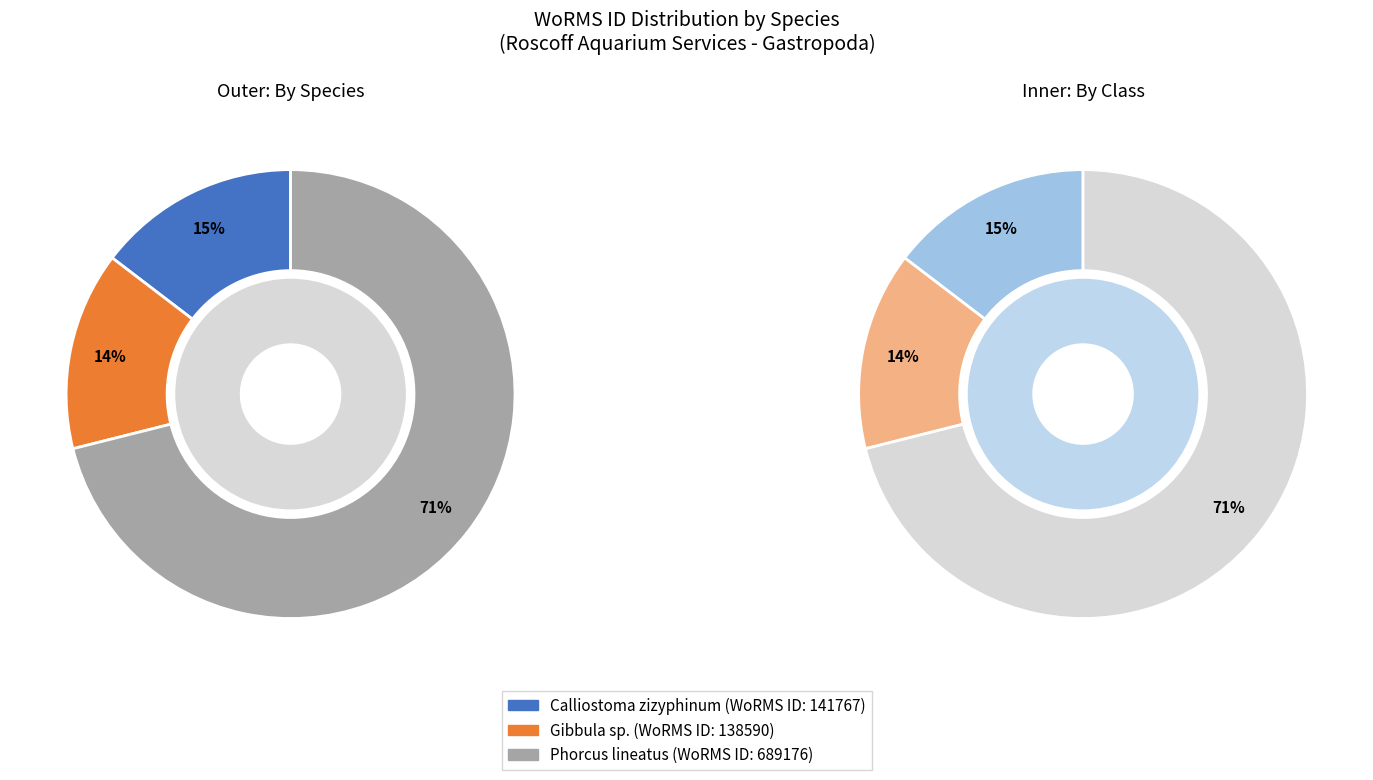

True or false: Calliostoma zizyphinum accounts for 15% of the total.

True